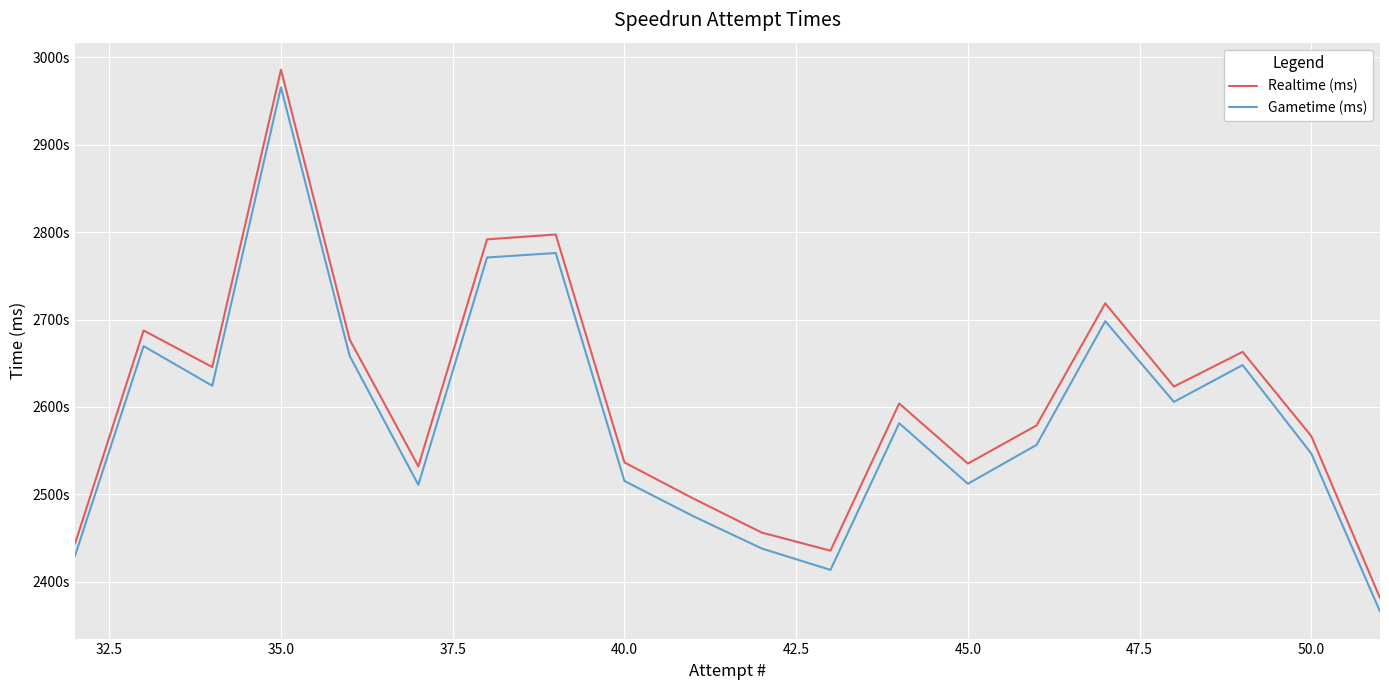

True or false: Gametime (ms) and Realtime (ms) cross at least once.

False